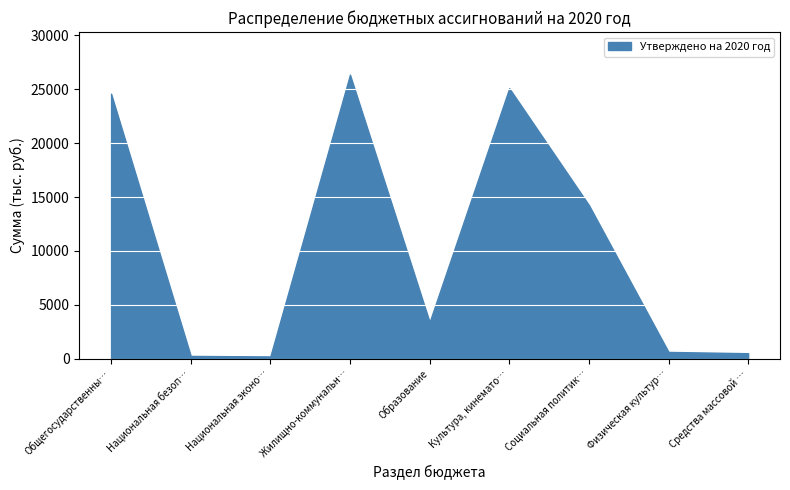

List the labels in order of value, smallest first.

Национальная эконо…, Национальная безоп…, Средства массовой …, Физическая культур…, Образование, Социальная политик…, Общегосударственны…, Культура, кинемато…, Жилищно-коммунальн…